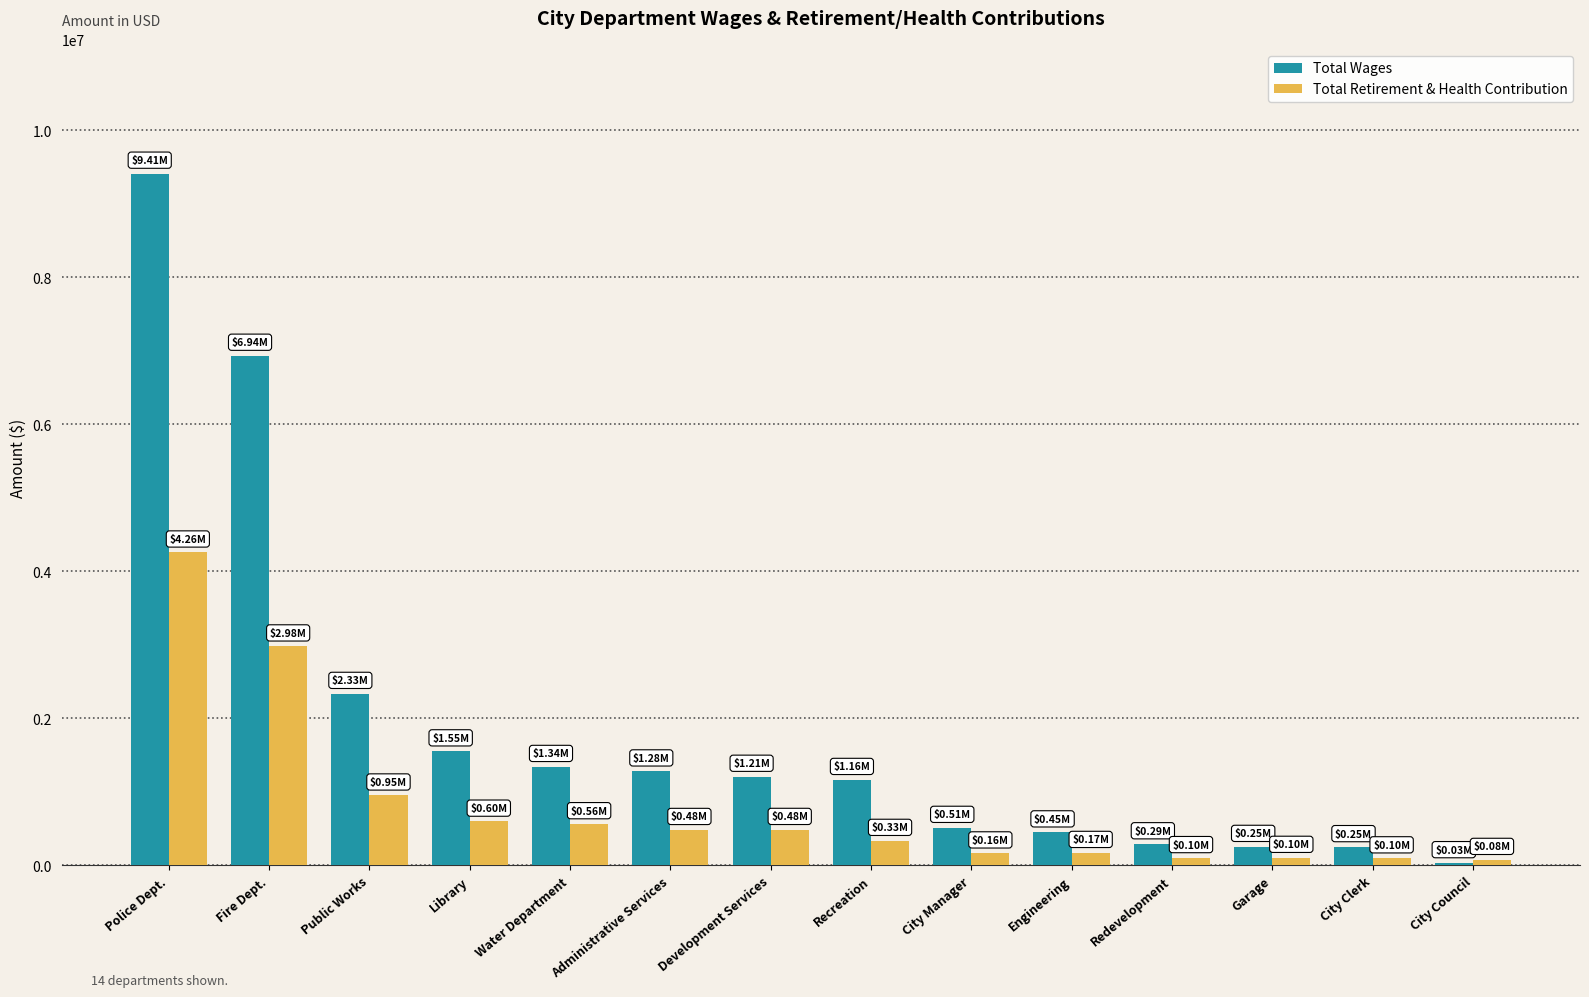

Is the value of Total Retirement & Health Contribution at Recreation greater than the value of Total Wages at Police Dept.?

No